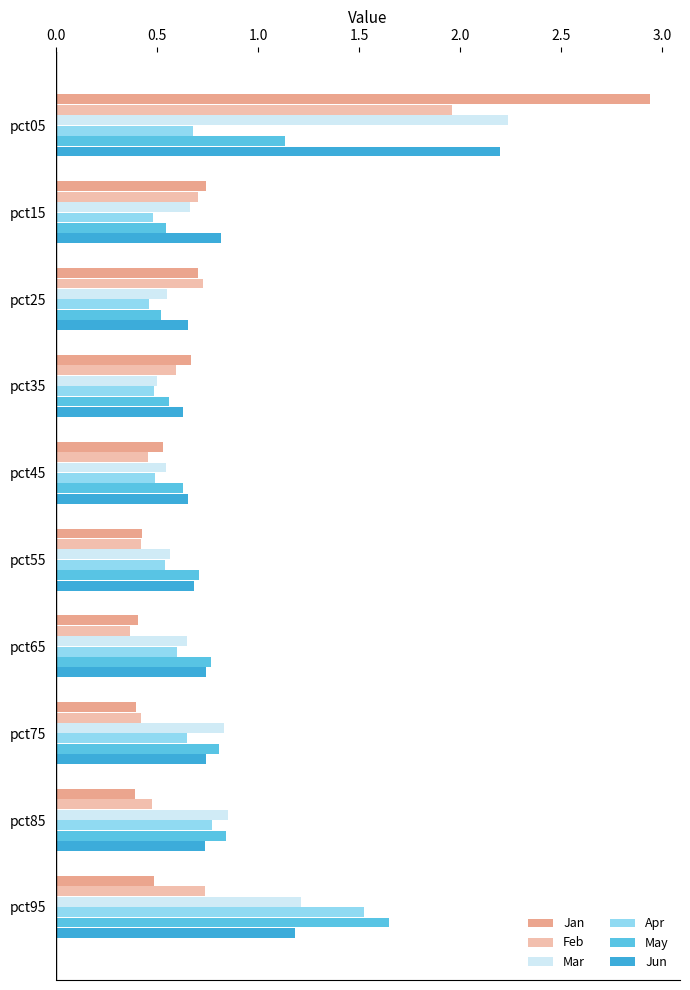

What is the difference between the second highest and second lowest values in the Apr series?

0.3